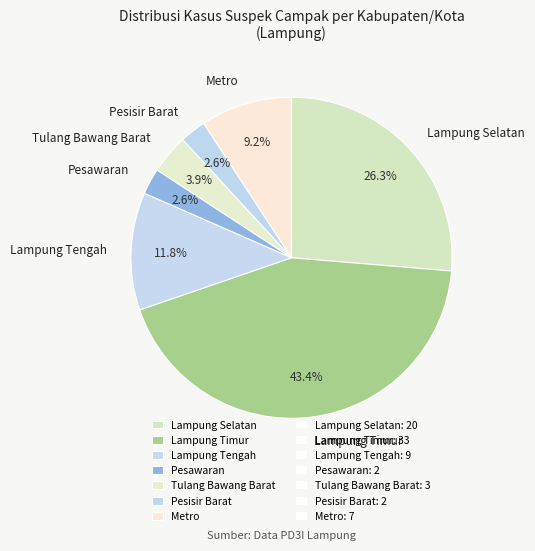

Which category has the biggest portion of the pie?

Lampung Timur